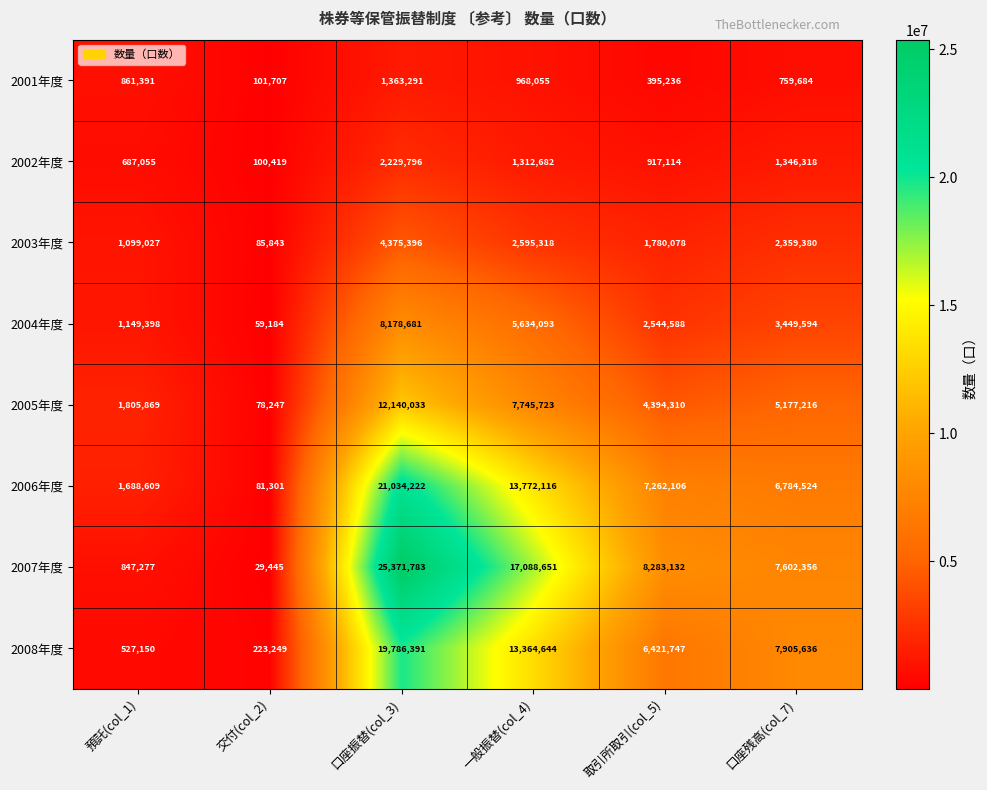

At which label does 2004年度 first exceed 3449594?

口座振替(col_3)